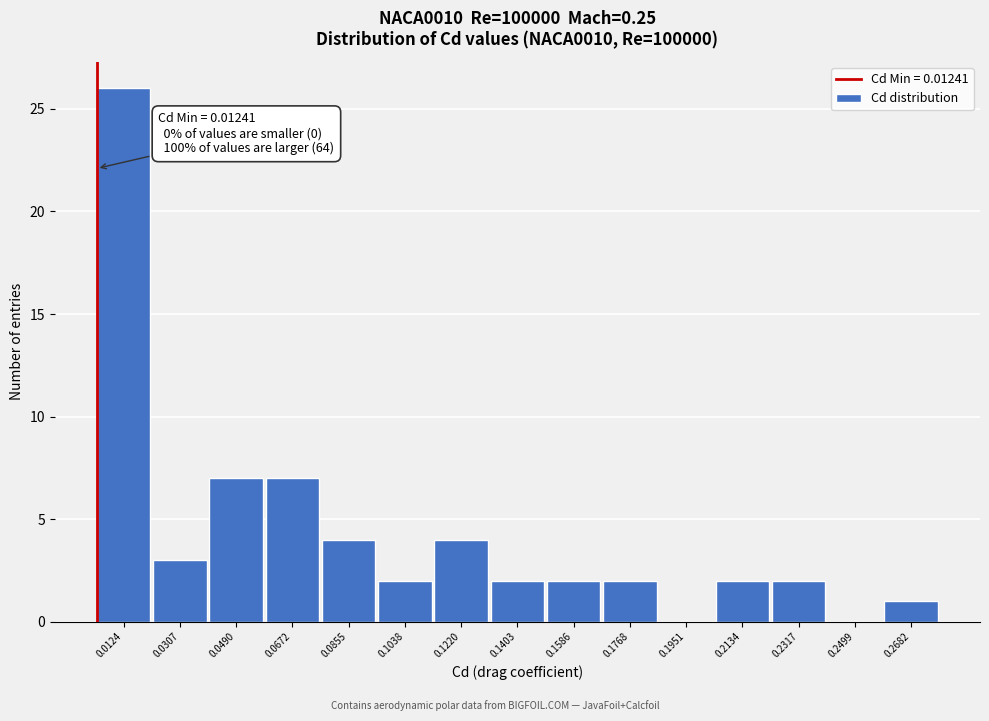

Reading right to left, extract all data points from this chart.

0.2682=1	0.2499=0	0.2317=2	0.2134=2	0.1951=0	0.1768=2	0.1586=2	0.1403=2	0.1220=4	0.1038=2	0.0855=4	0.0672=7	0.0490=7	0.0307=3	0.0124=26